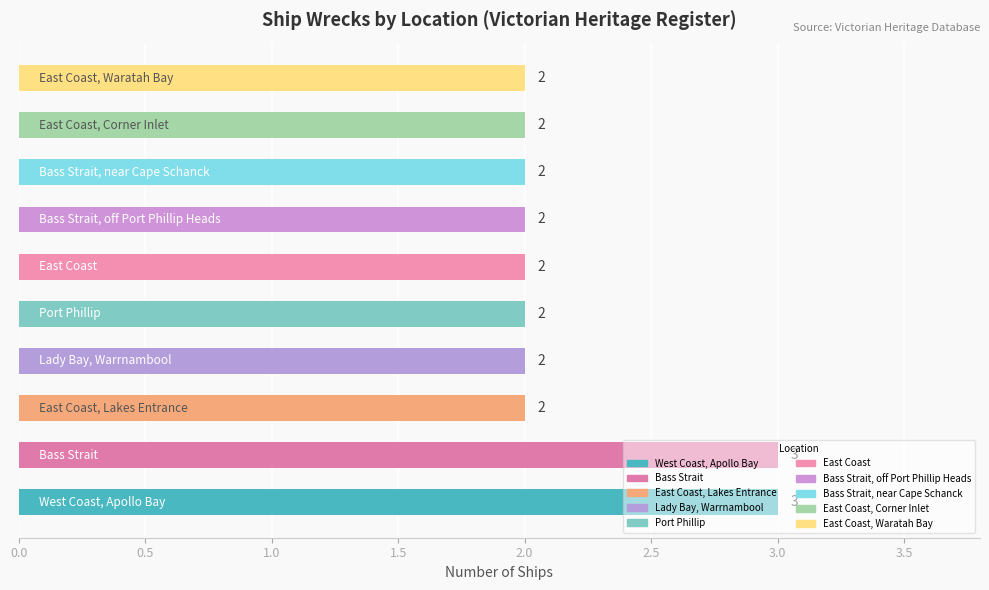

Count the values in the range 2 to 3.

10